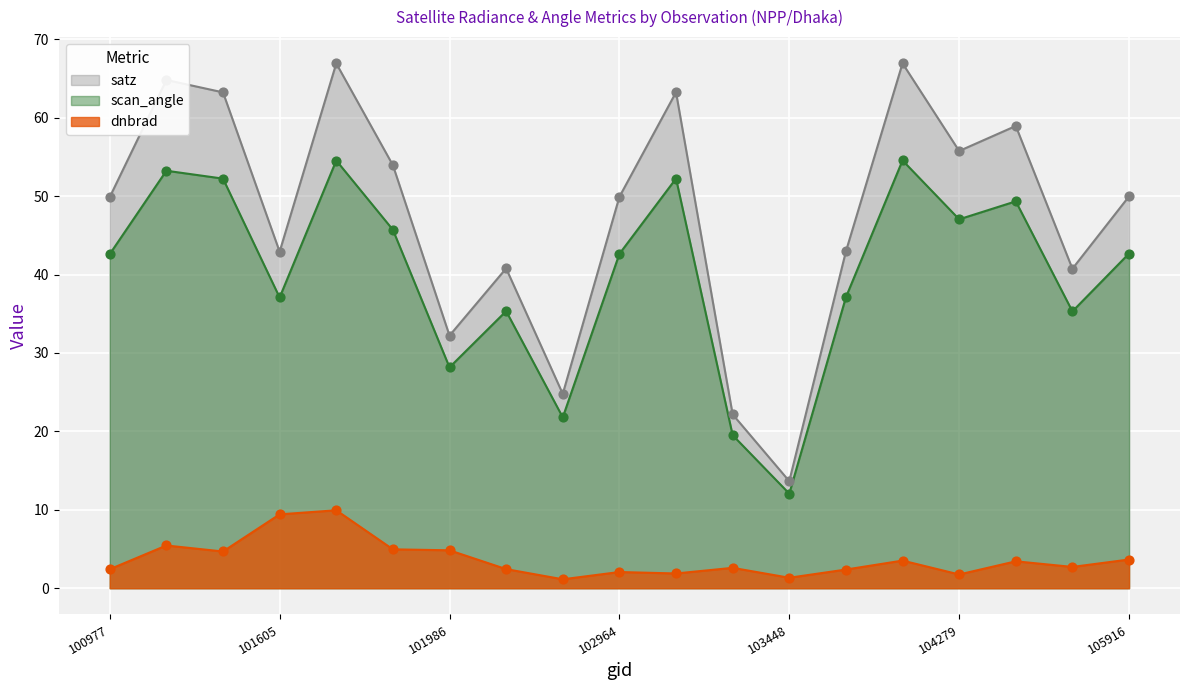

At how many categories does at least one series exceed 12?

19